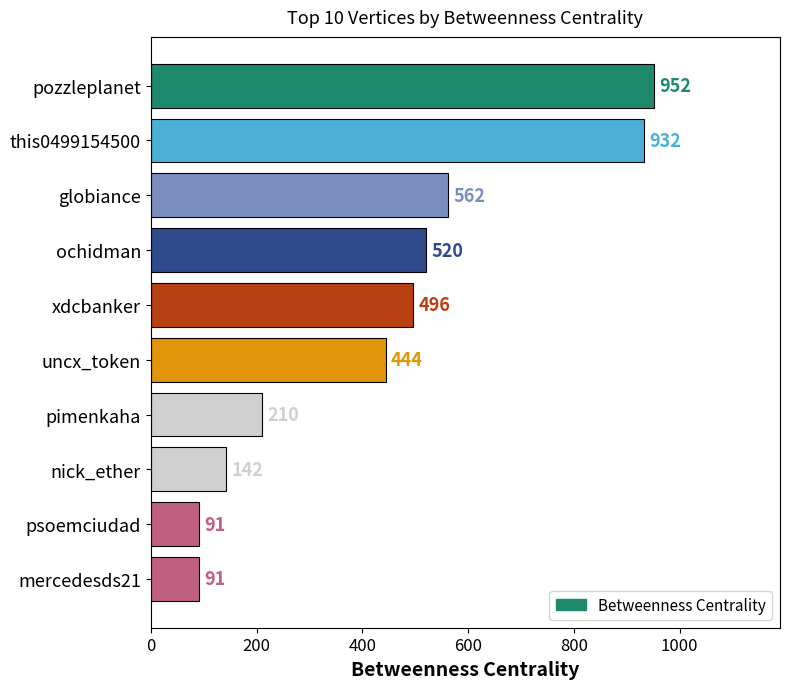

How many values are below 496?

5